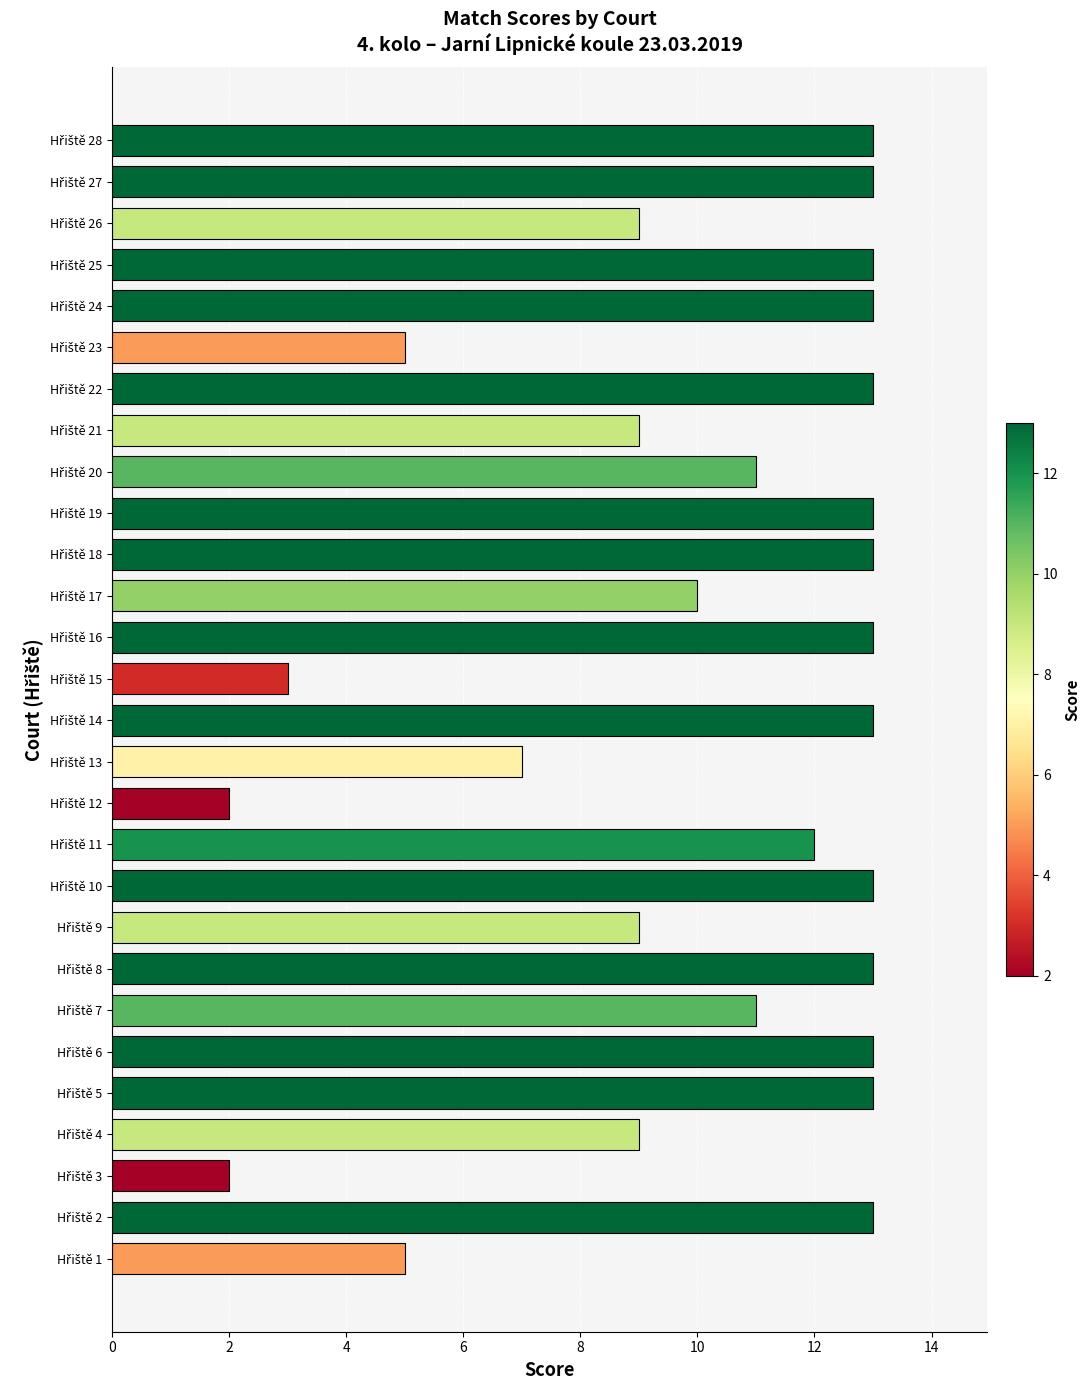

What is the minimum value shown in the chart?

2